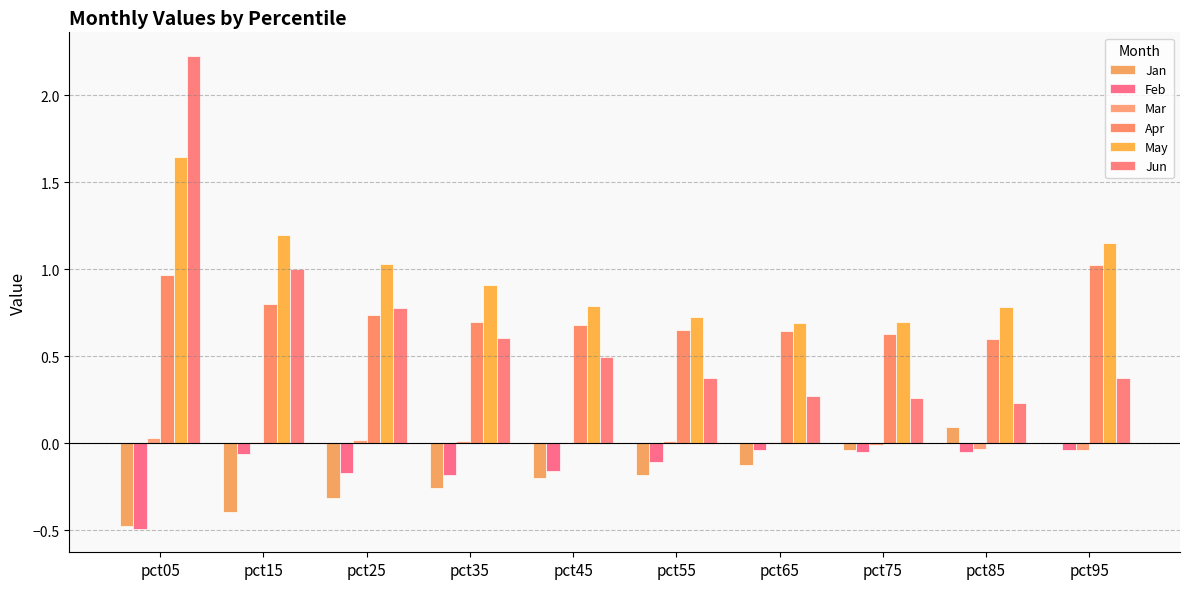

The Feb series shows -0.2 at pct45. True or false?

True